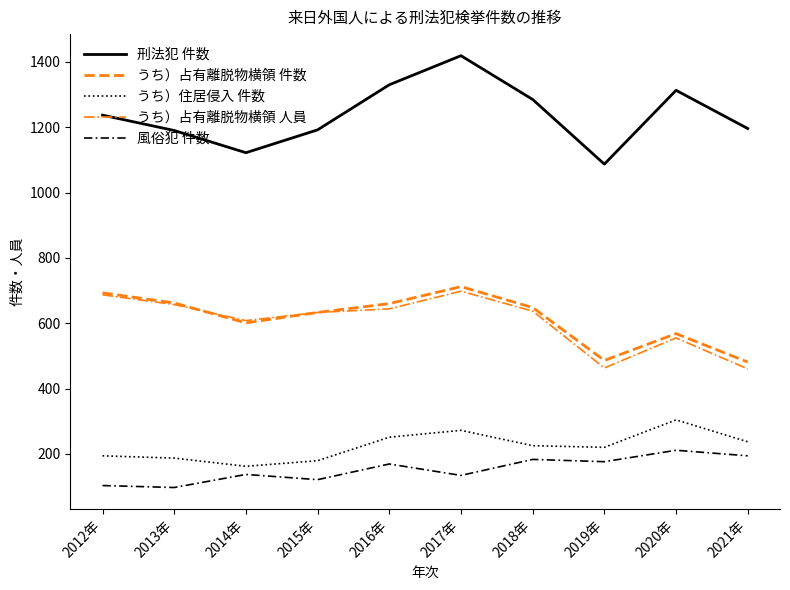

Where is the first local minimum for うち）占有離脱物横領 件数?

2014年